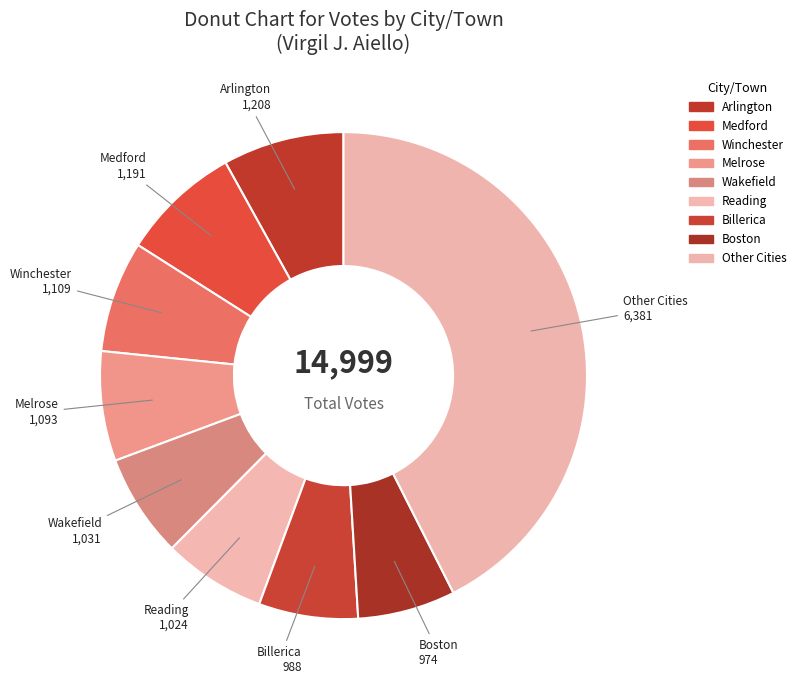

How many segments does this pie chart have?

9